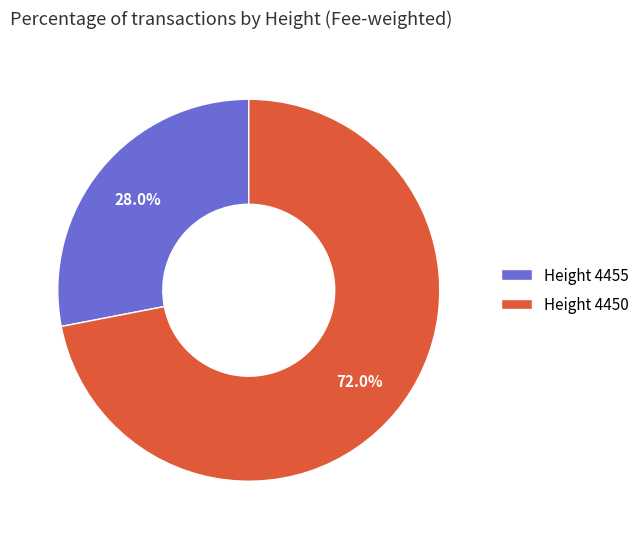

What is the ratio of the value at Height 4455 to the value at Height 4450?

0.4